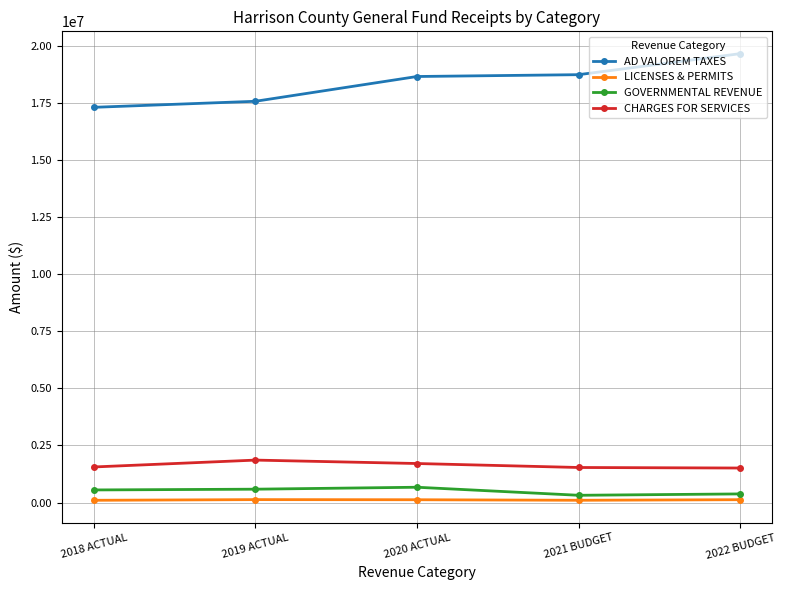

What position from the left is 2018 ACTUAL?

1